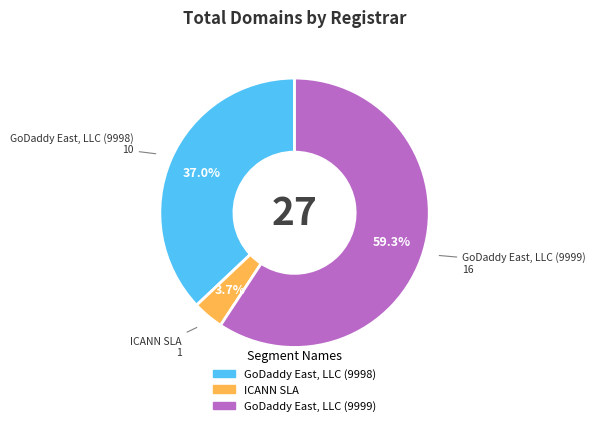

What is the largest slice in the pie chart?

GoDaddy East, LLC (9999)